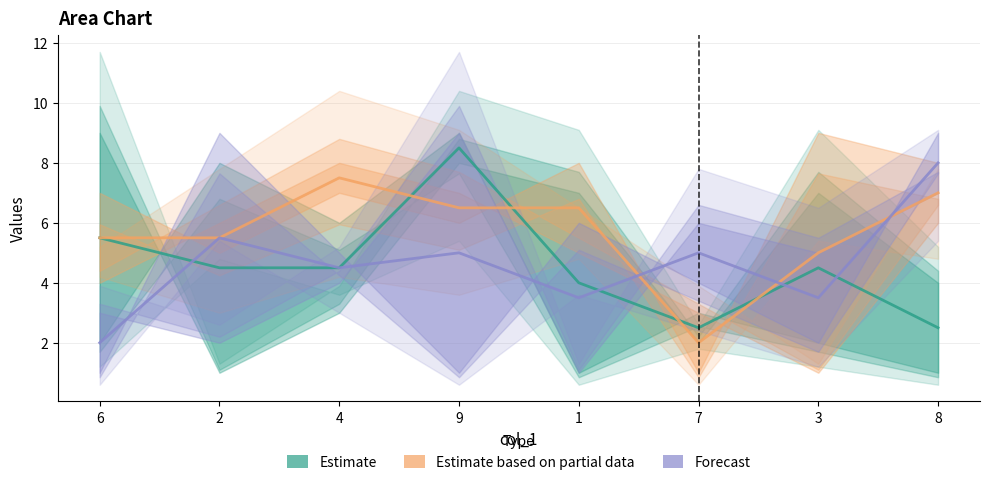

What is the label of the 1st point from the left?

6